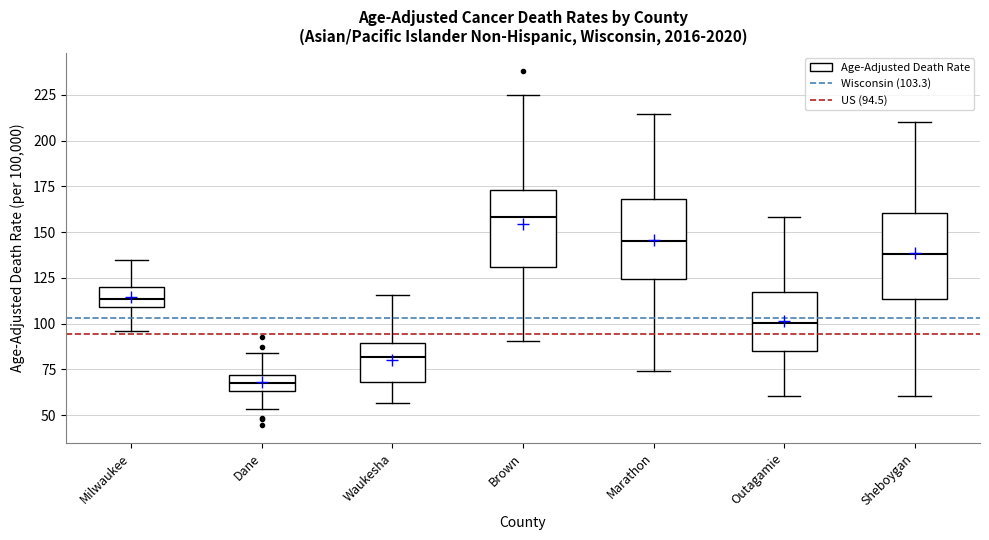

Reading left to right, transcribe this box plot: for each box, give where its median line is, the range the box spans, and where its two whiskers end, as read against the y-axis. The values are not printed on the chart, so give them approximately, as read against the axis.

Milwaukee: median 115, box 110 to 120, whiskers 95 to 135
Dane: median 70 (inside the box), box 65 to 70, whiskers 55 to 85
Waukesha: median 80, box 70 to 90, whiskers 55 to 115
Brown: median 160, box 130 to 175, whiskers 90 to 225
Marathon: median 145, box 125 to 170, whiskers 75 to 215
Outagamie: median 100, box 85 to 120, whiskers 60 to 160
Sheboygan: median 140, box 115 to 160, whiskers 60 to 210